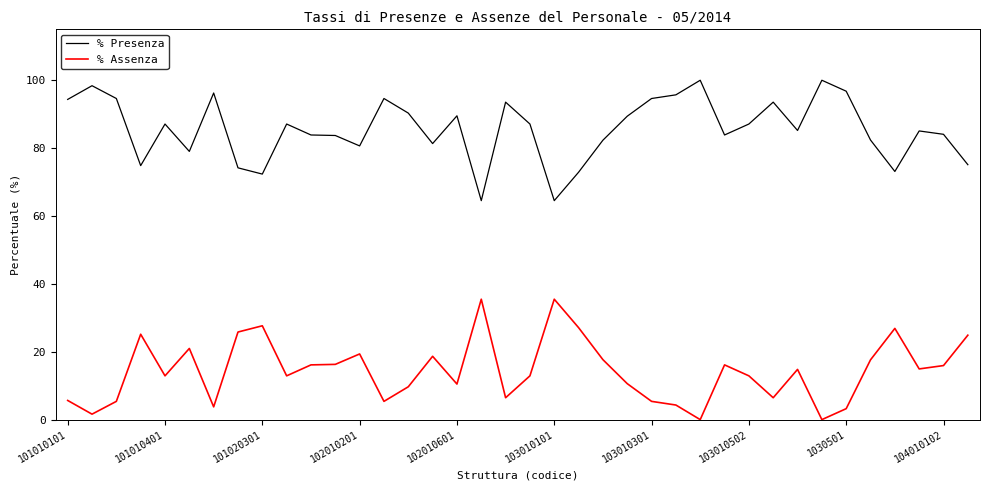

What is the maximum value for % Presenza?

100.0